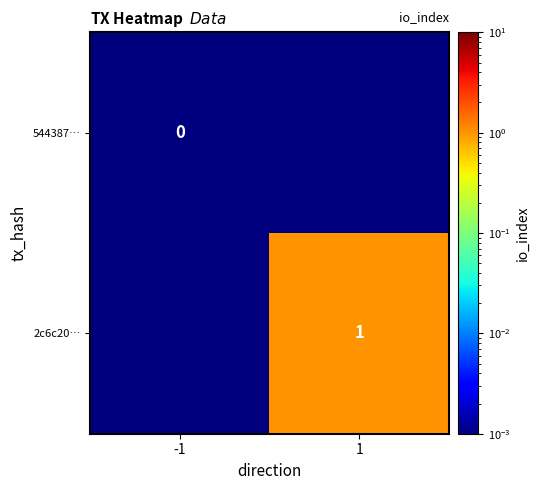

At which label does 2c6c20… reach its minimum?

-1